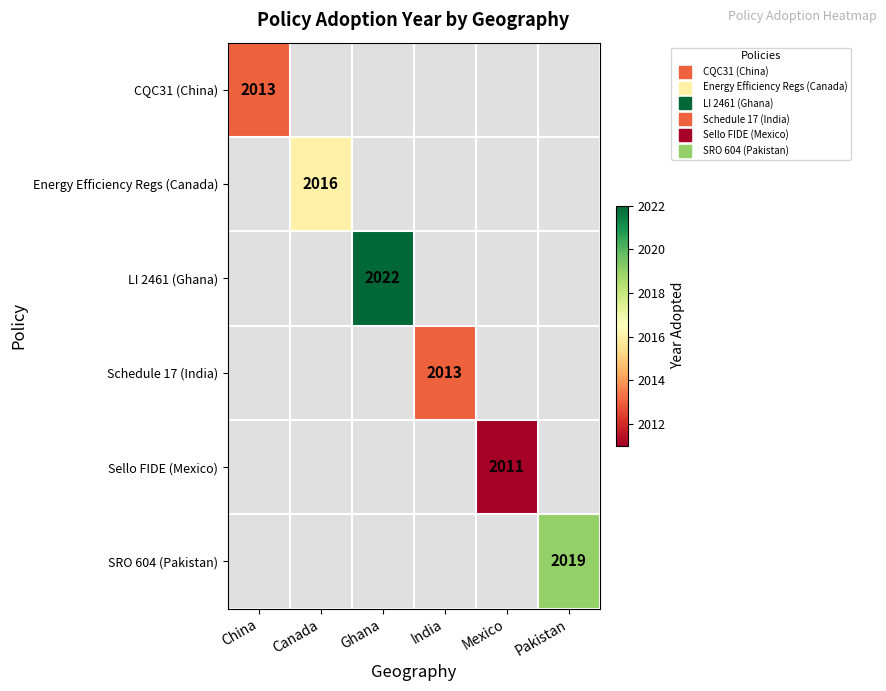

How many categories are shown in the chart?

6